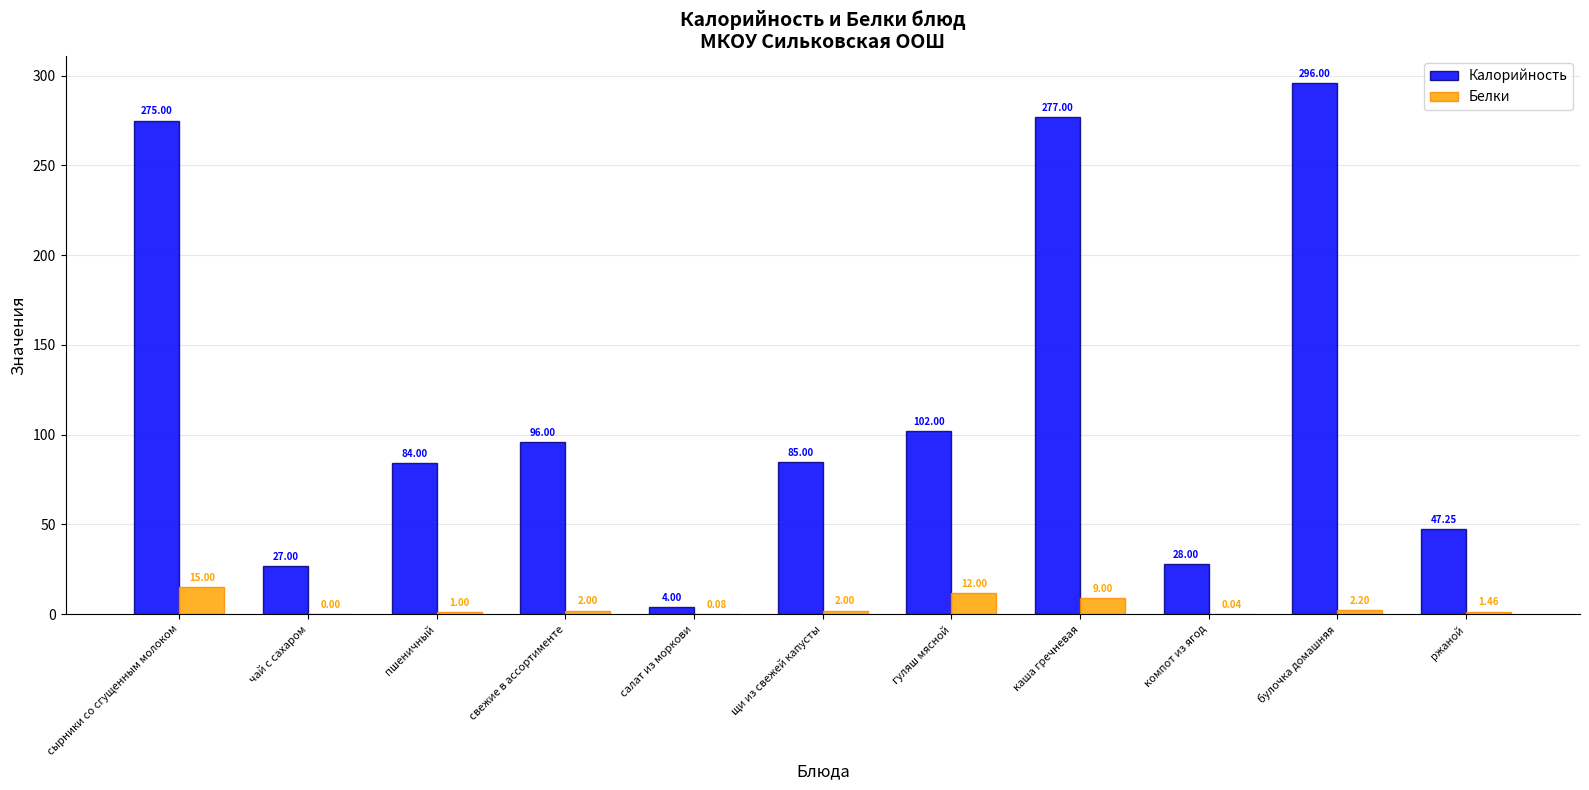

Which series has the largest total across all categories?

Калорийность